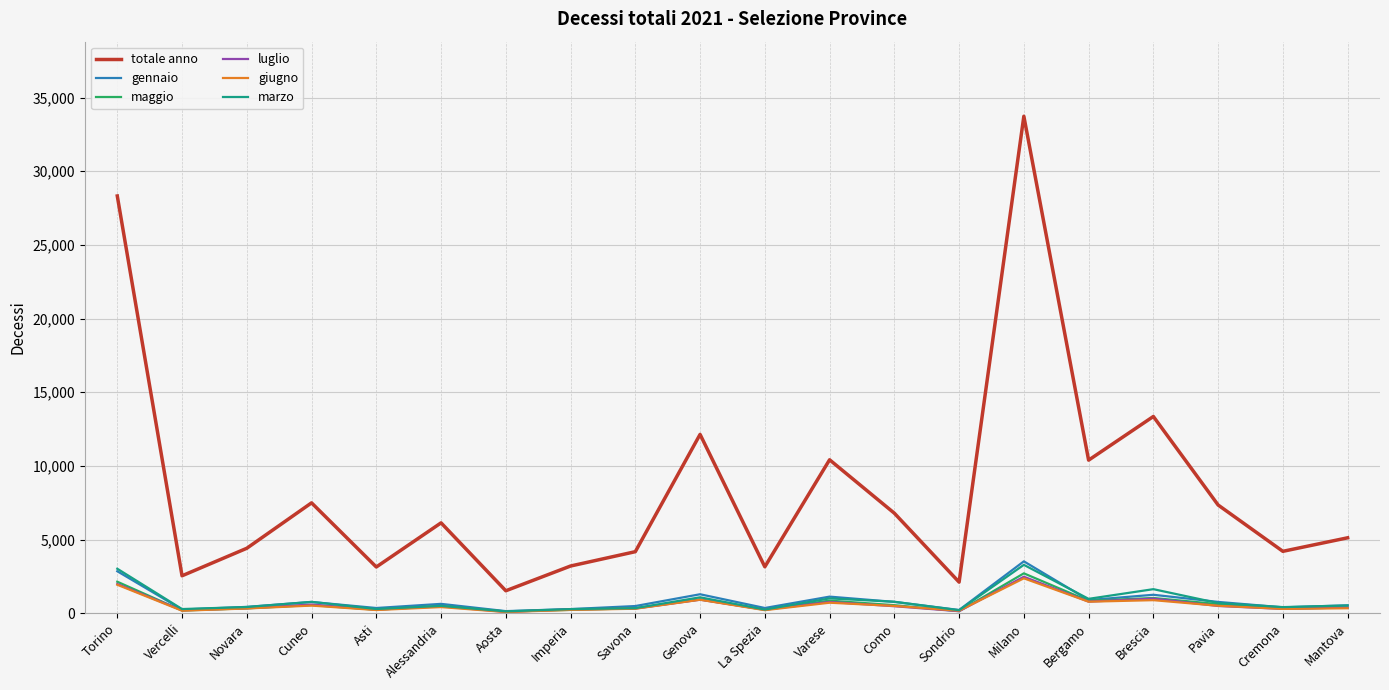

What is the greatest value displayed?

33730